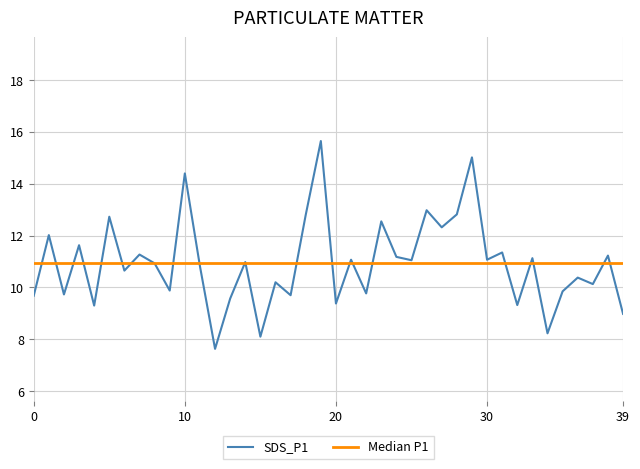

What is the change in value from 26 to 37?

-2.8